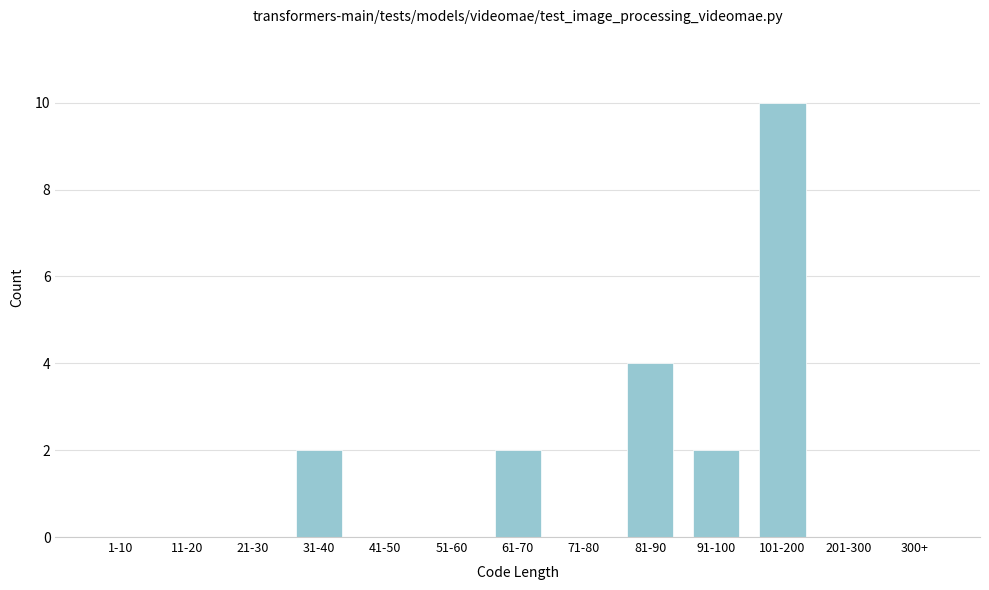

Reading left to right, list all the values displayed in this chart.

1-10=0	11-20=0	21-30=0	31-40=2	41-50=0	51-60=0	61-70=2	71-80=0	81-90=4	91-100=2	101-200=10	201-300=0	300+=0